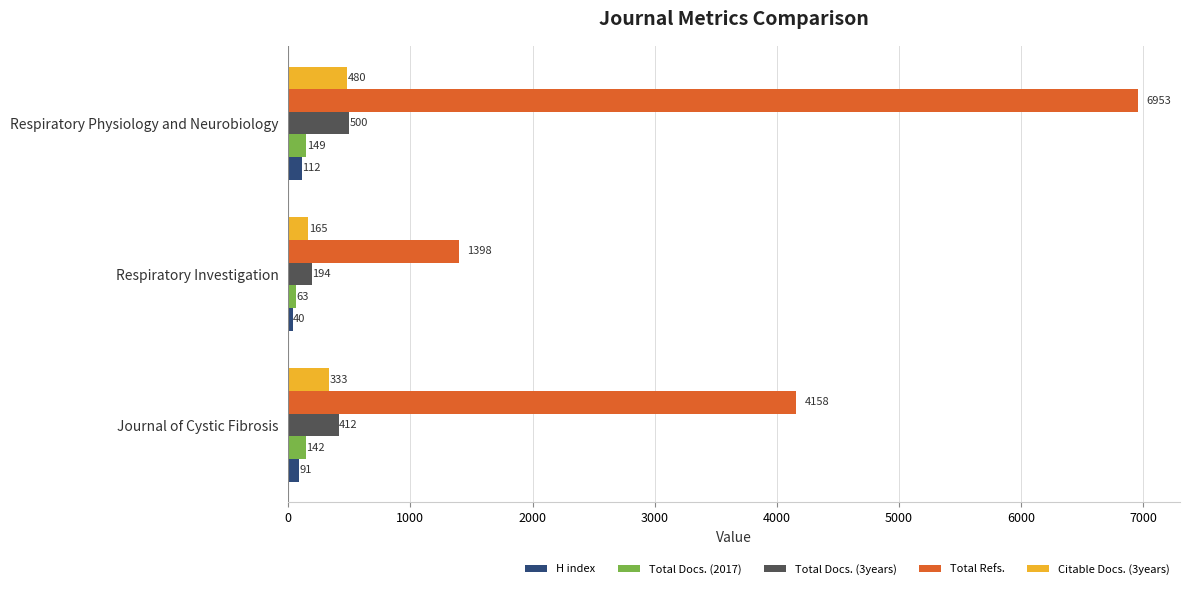

Which series has the largest total across all categories?

Total Refs.